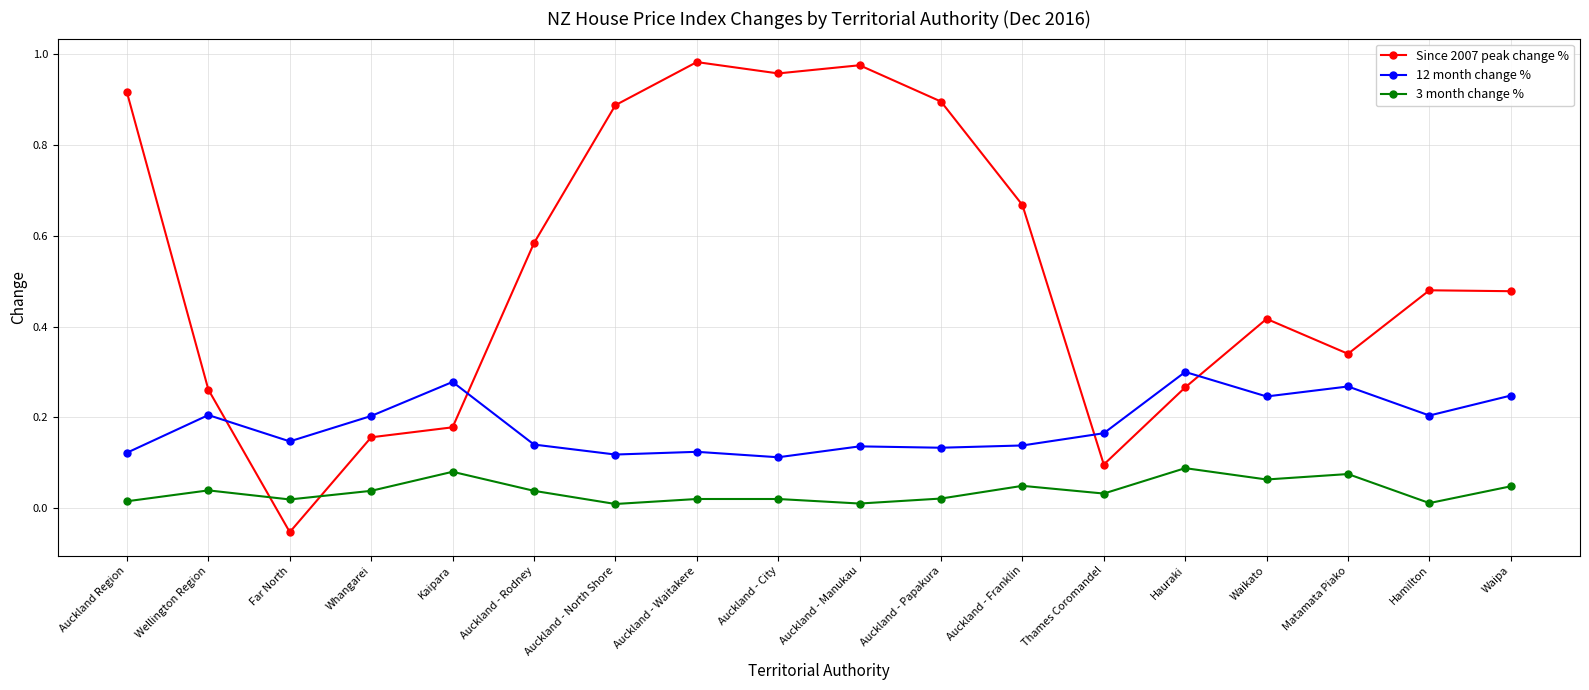

What is the label of the 4th point from the right?

Waikato